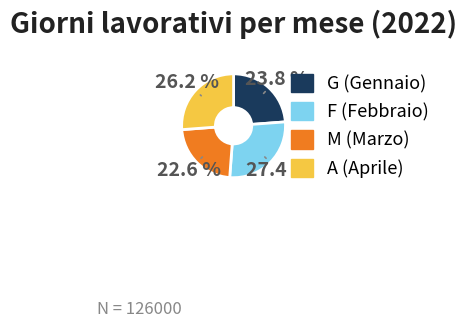

How many segments does this pie chart have?

4